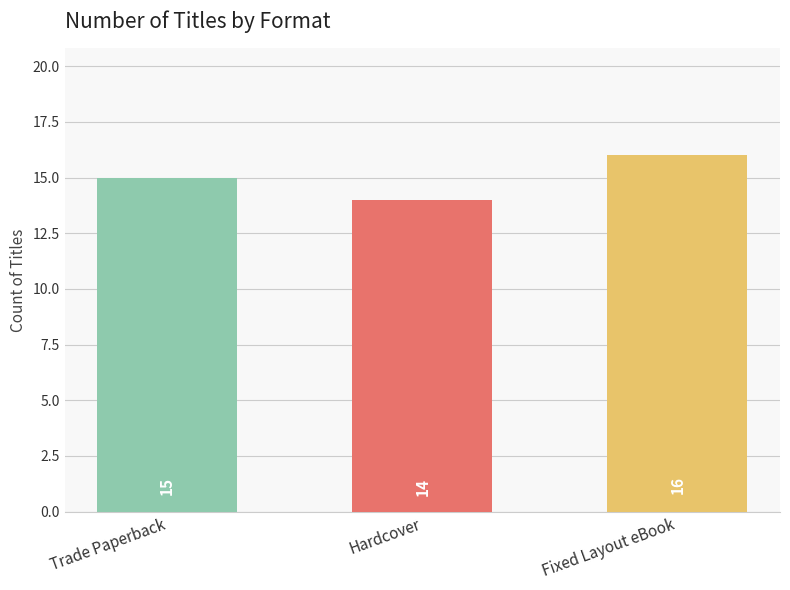

Between Hardcover and Trade Paperback, which is larger?

Trade Paperback